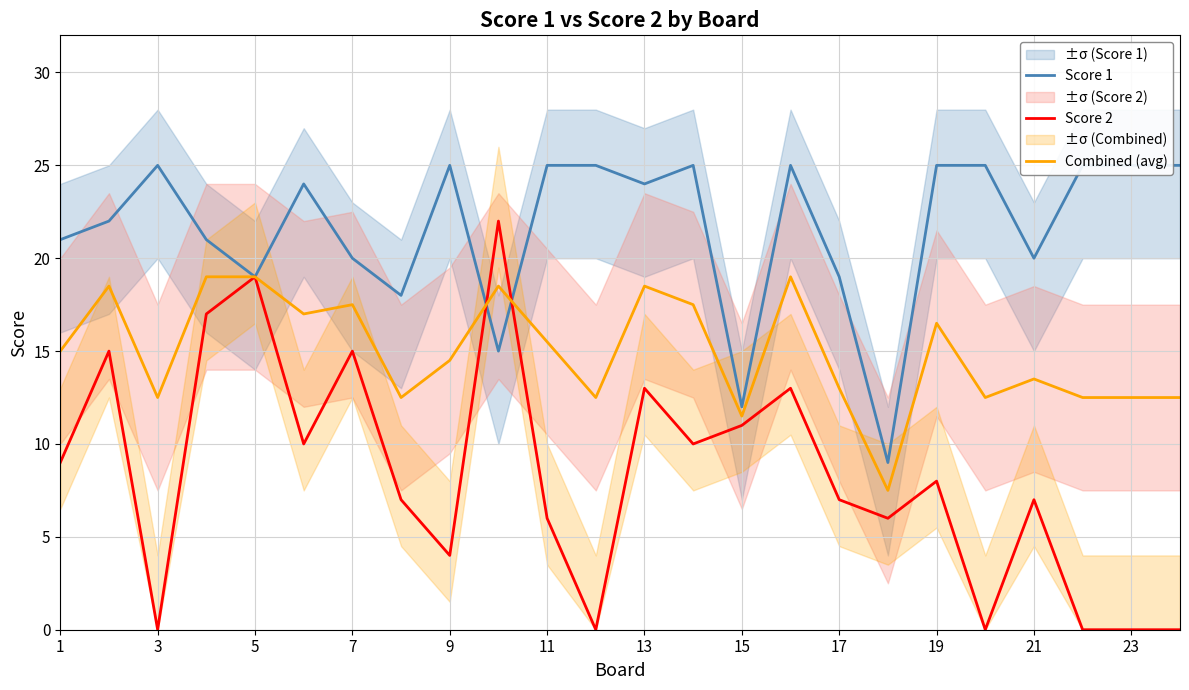

Reading right to left, what are all the values shown in this chart?

Score 1: 25.0	25.0	25.0	20.0	25.0	25.0	9.0	19.0	25.0	12.0	25.0	24.0	25.0	25.0	15.0	25.0	18.0	20.0	24.0	19.0	21.0	25.0	22.0	21.0
Score 2: 0.0	0.0	0.0	7.0	0.0	8.0	6.0	7.0	13.0	11.0	10.0	13.0	0.0	6.0	22.0	4.0	7.0	15.0	10.0	19.0	17.0	0.0	15.0	9.0
Combined (avg): 12.5	12.5	12.5	13.5	12.5	16.5	7.5	13.0	19.0	11.5	17.5	18.5	12.5	15.5	18.5	14.5	12.5	17.5	17.0	19.0	19.0	12.5	18.5	15.0